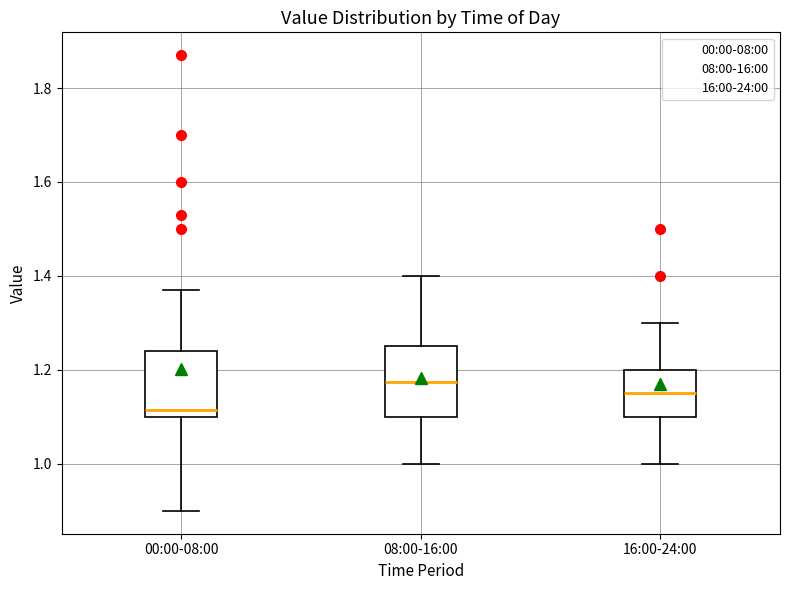

Reading left to right, read every box against the y-axis: the position of its median line, the range the box covers, and the ends of its whiskers. The values are not printed on the chart, so give them approximately, as read against the axis.

00:00-08:00: median 1.12, box 1.10 to 1.24, whiskers 0.90 to 1.38
08:00-16:00: median 1.18, box 1.10 to 1.26, whiskers 1.00 to 1.40
16:00-24:00: median 1.16, box 1.10 to 1.20, whiskers 1.00 to 1.30